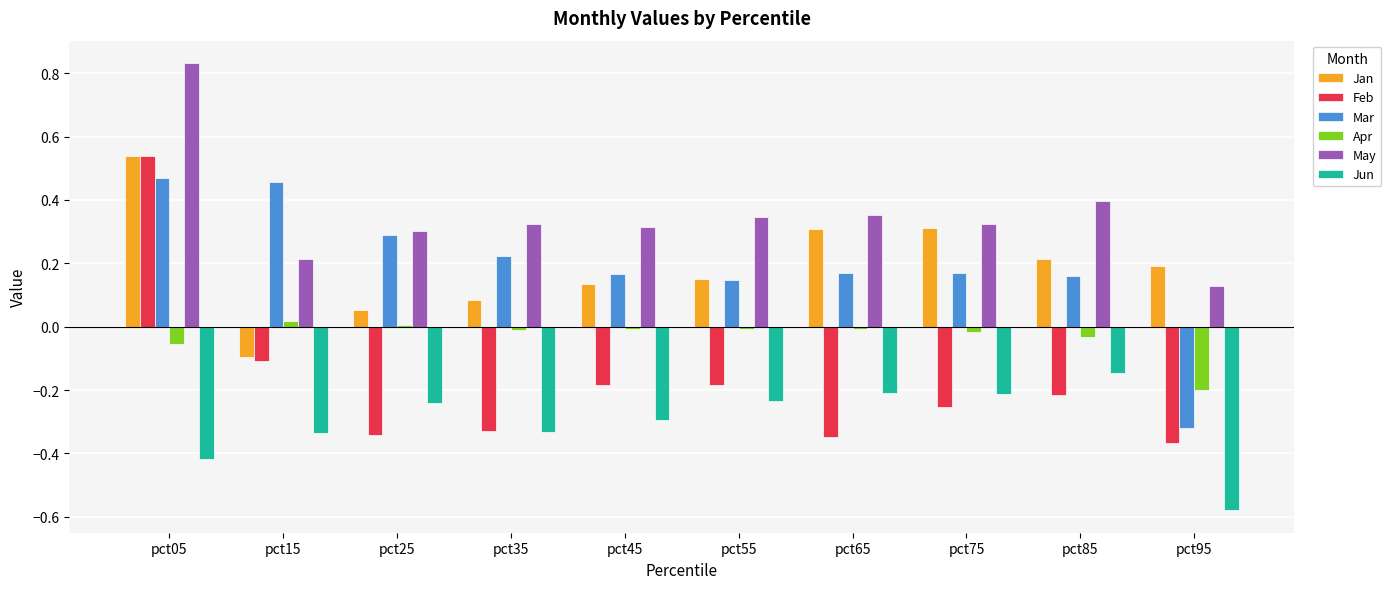

Is the value of Feb at pct95 greater than the value of May at pct85?

No